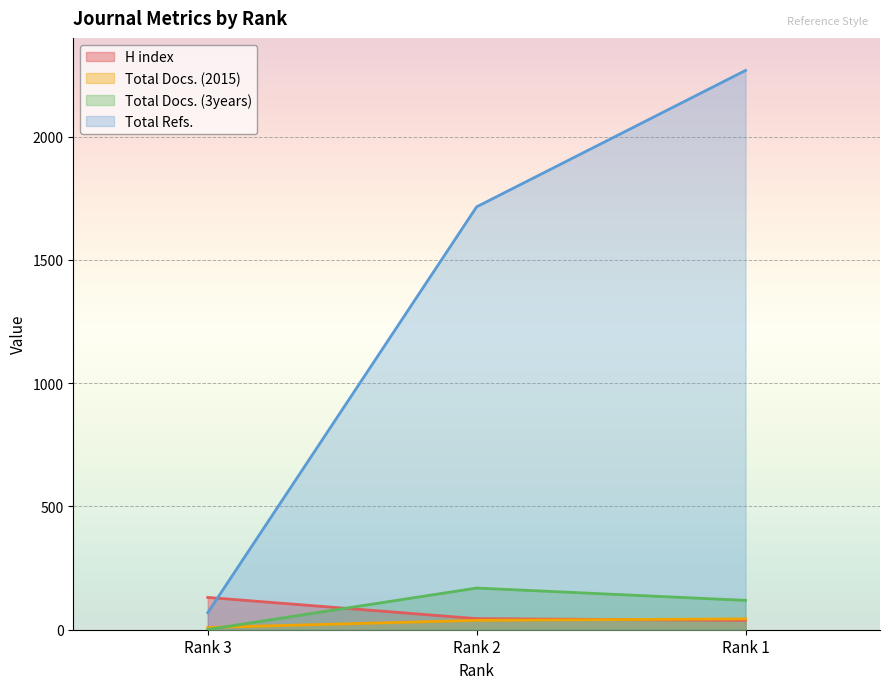

List the labels in order of Total Docs. (3years) value, largest first.

Rank 2, Rank 1, Rank 3